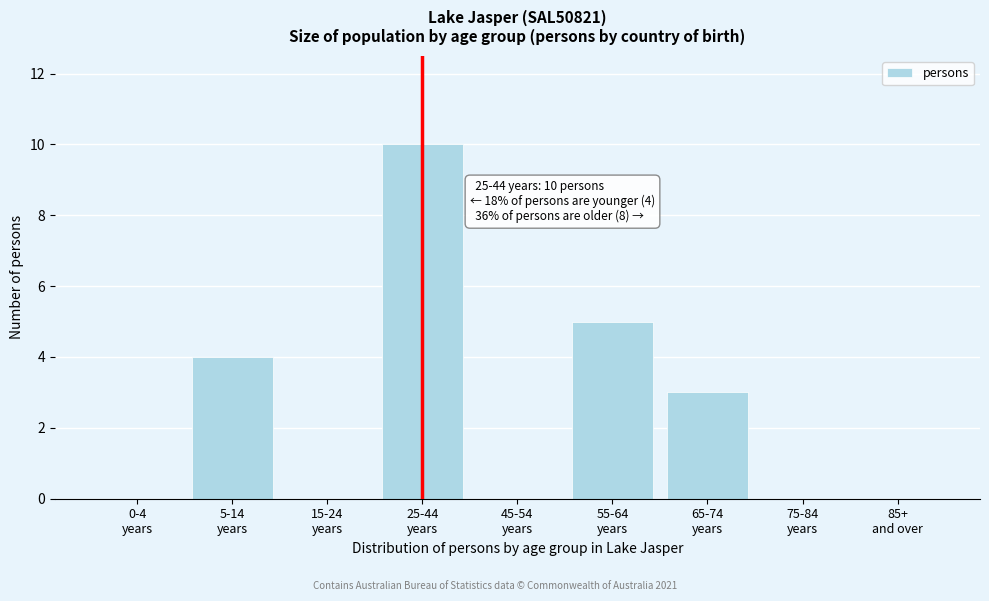

What is the sum of all values?

22